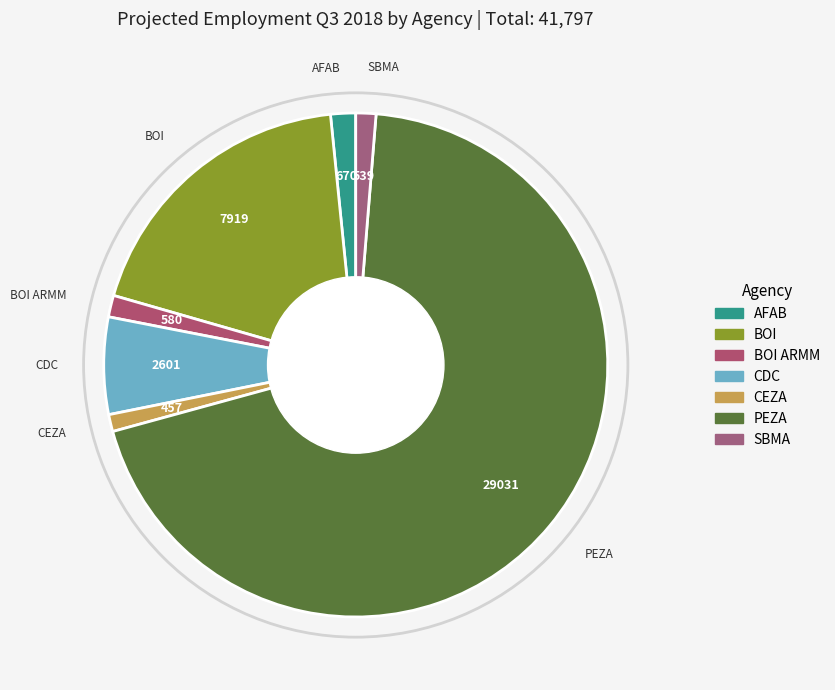

How many slices are in this pie chart?

7